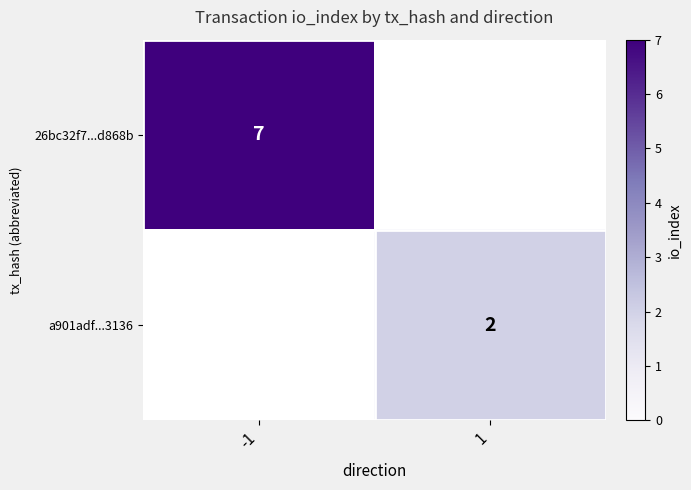

What is the highest value of the 26bc32f7...d868b series?

7.0